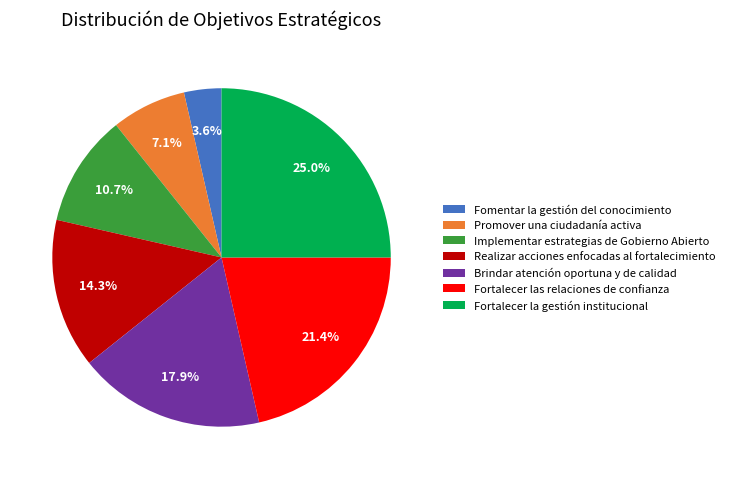

Is the sum of Fortalecer las relaciones de confianza and Promover una ciudadanía activa greater than half?

No